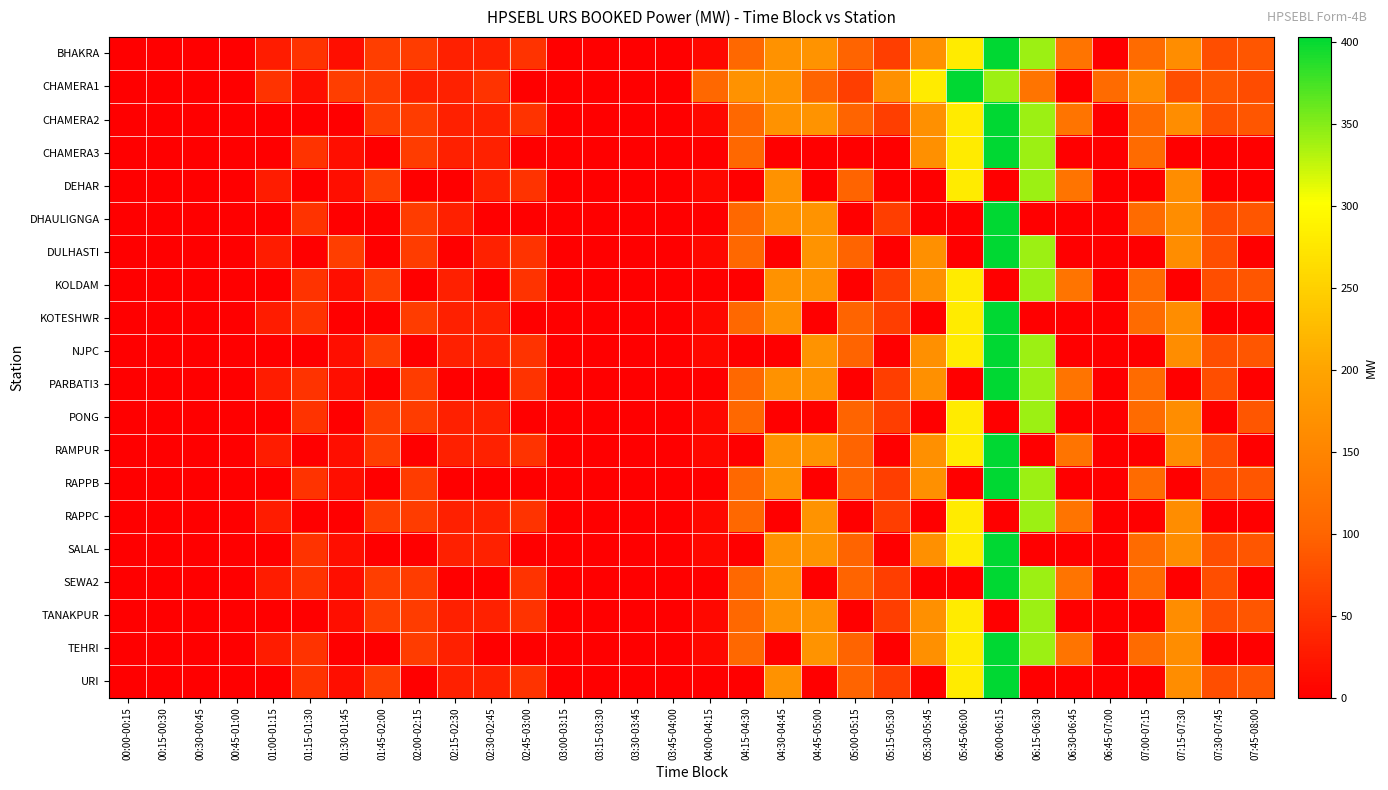

At how many categories does at least one series exceed 397?

2